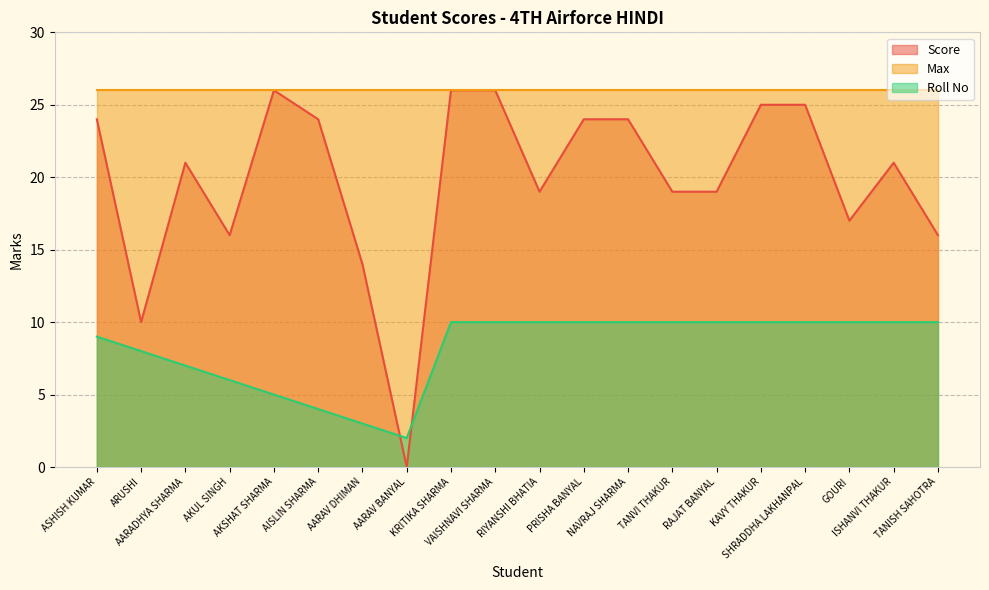

What is the spread (max minus min) of values at AKUL SINGH?

20